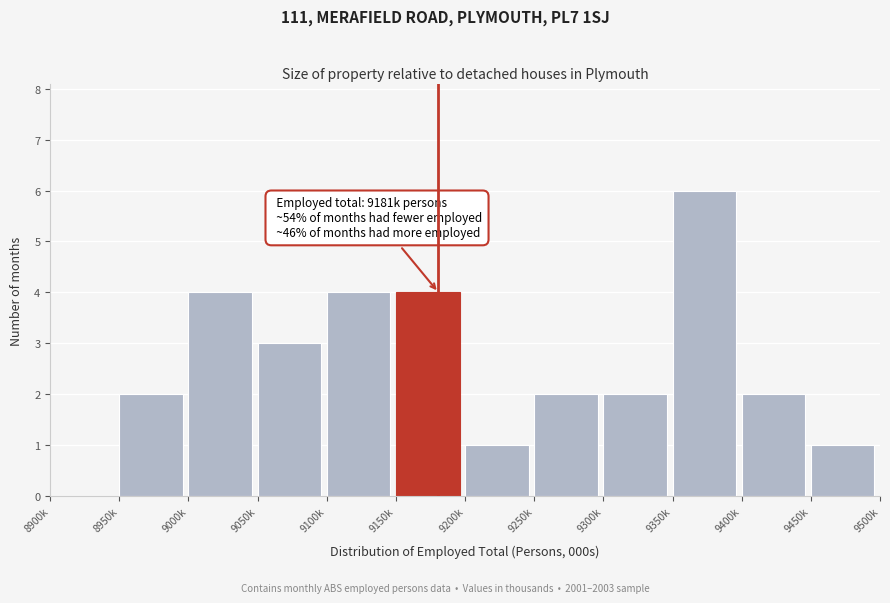

Reading left to right, extract all data points from this chart.

8900k=0	8950k=2	9000k=4	9050k=3	9100k=4	9150k=4	9200k=1	9250k=2	9300k=2	9350k=6	9400k=2	9450k=1